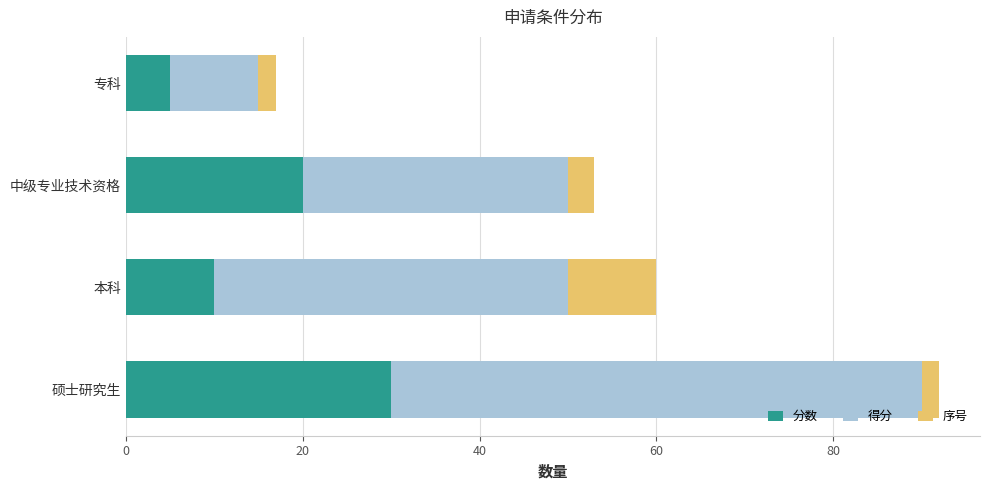

What are all the series names shown in the legend?

分数, 得分, 序号